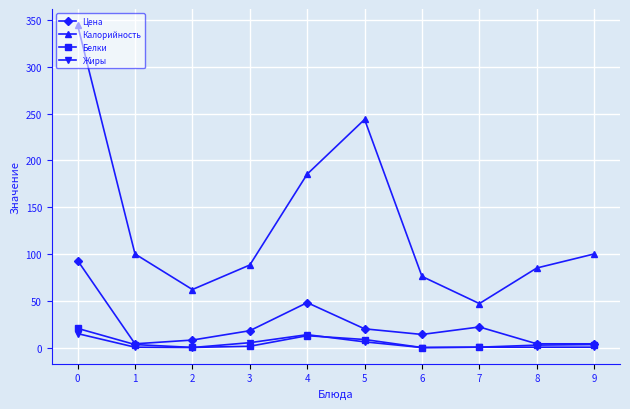

What is the sum of the Калорийность values at 5 and 8?

328.8